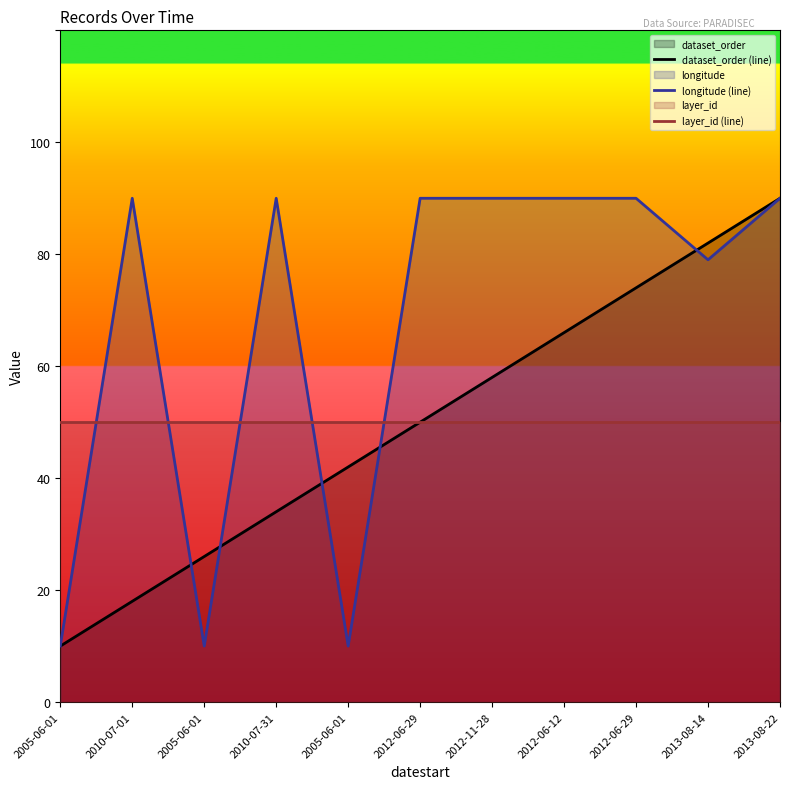

Is the value of dataset_order (line) at 2012-06-29 greater than the value of longitude (line) at 2010-07-01?

No